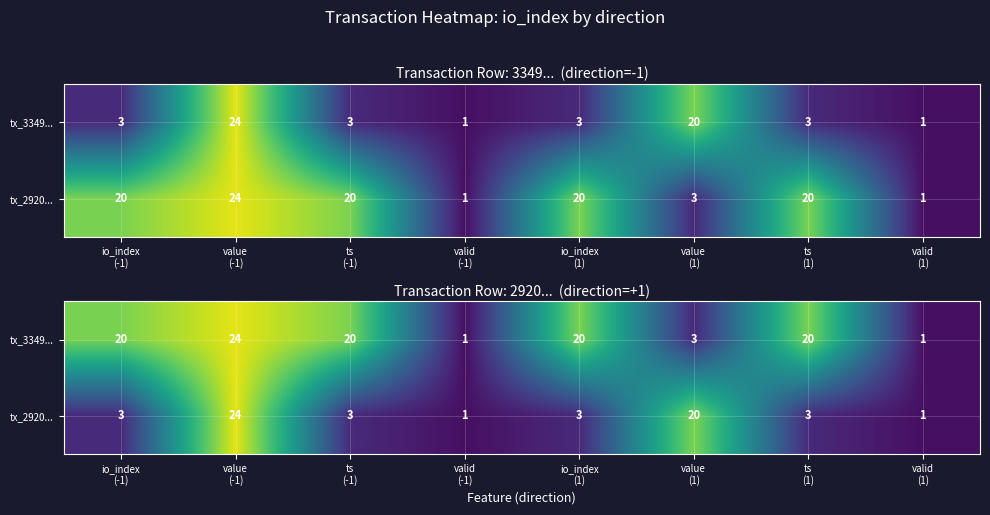

Read the tx_3349... value at ts (-1).

20